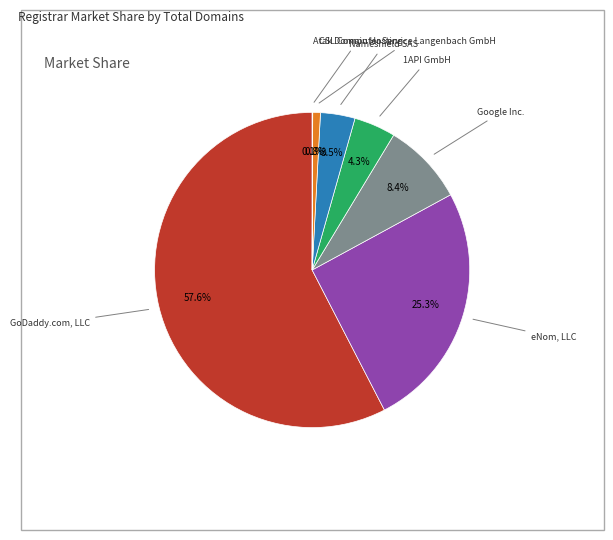

To the nearest percent, what is the average slice percentage?

14%